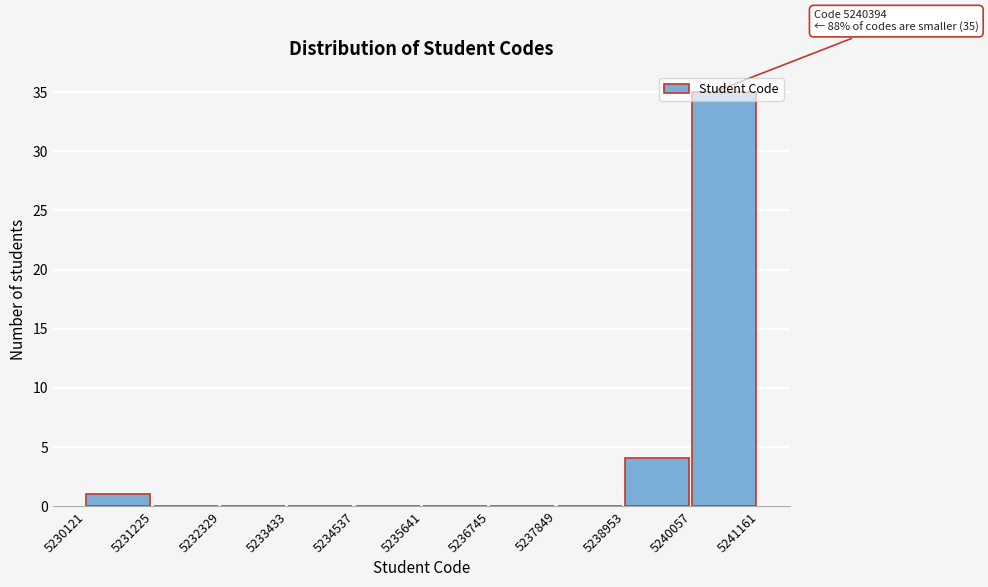

Over which range of the x-axis is the bar tallest?

5240057 to 5241161